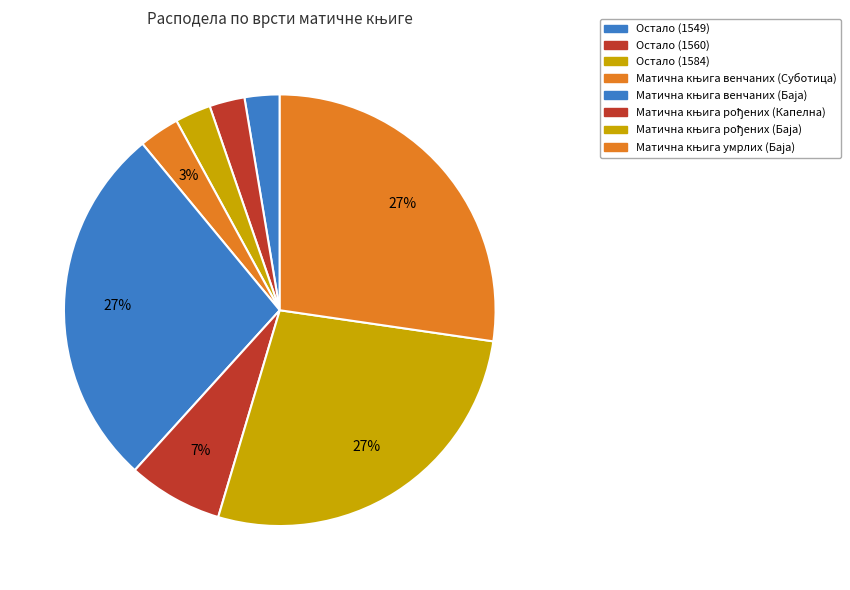

What is the smallest slice in the pie chart?

Остало (1549)